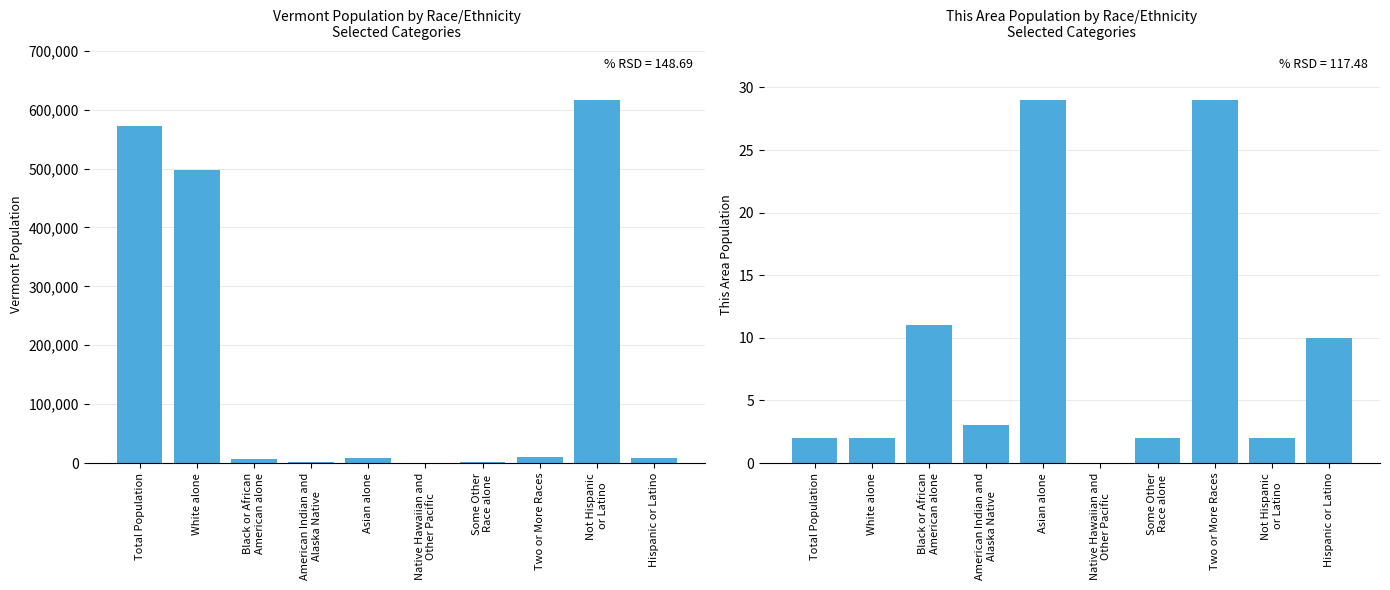

What are all the series names shown in the legend?

Vermont, This Area